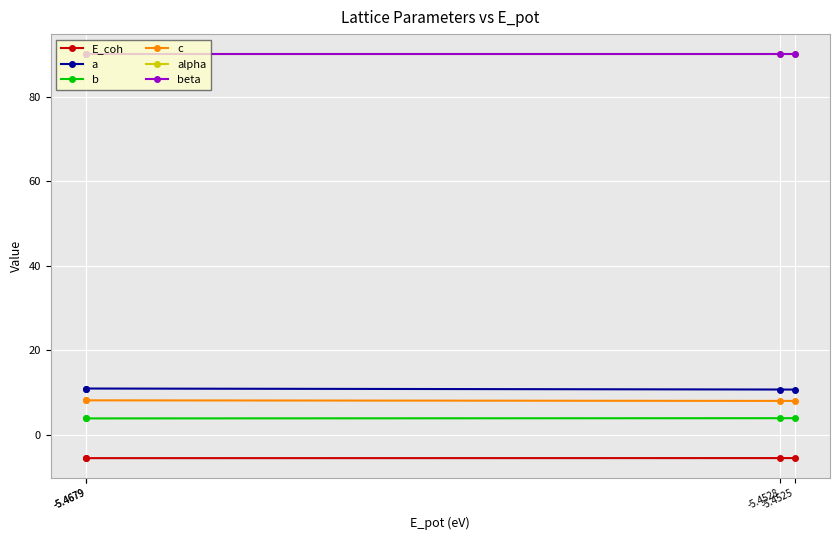

Is this an area chart (filled region under the line)?

No